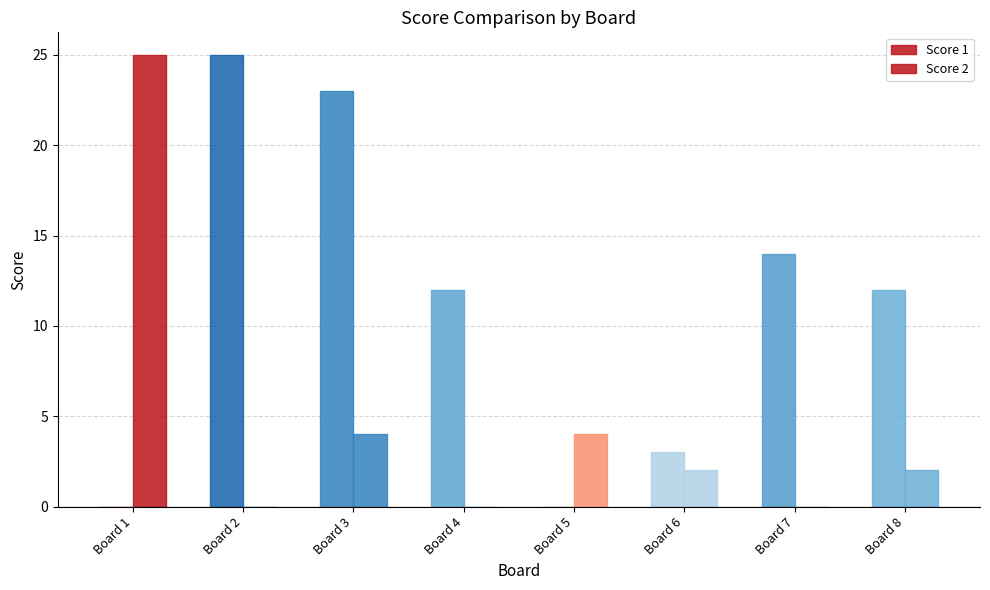

How many categories are shown in the chart?

8